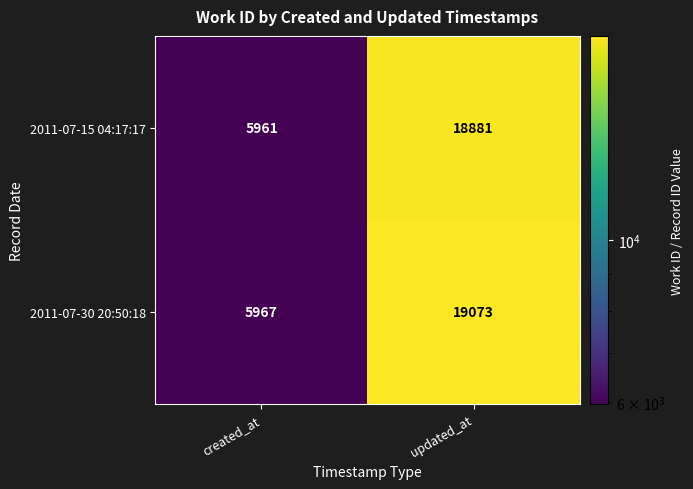

What is the spread (max minus min) of values at created_at?

6